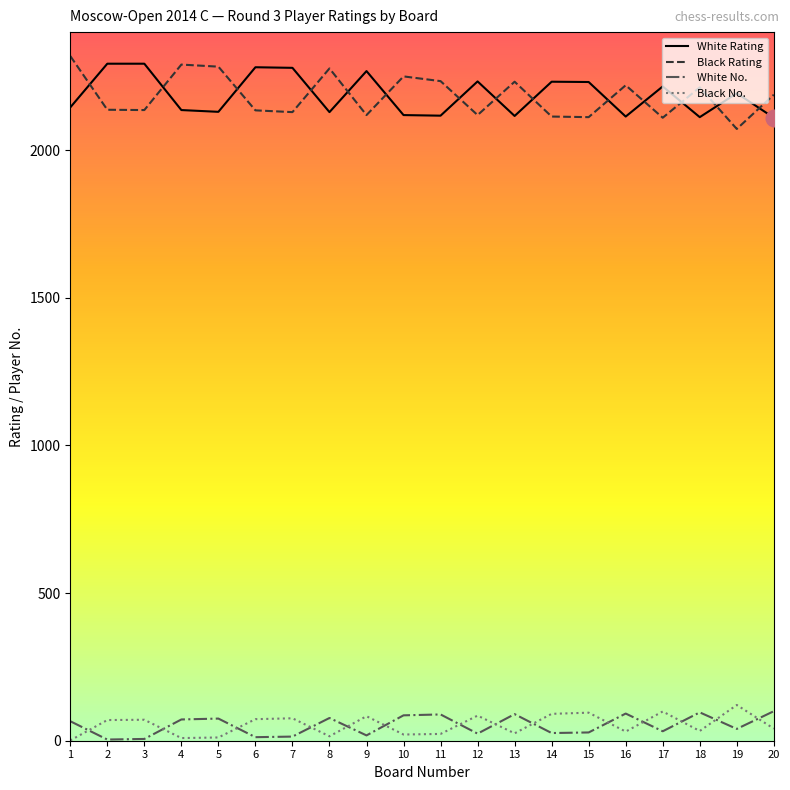

What is the difference between the maximum and minimum values in the Black Rating series?

247